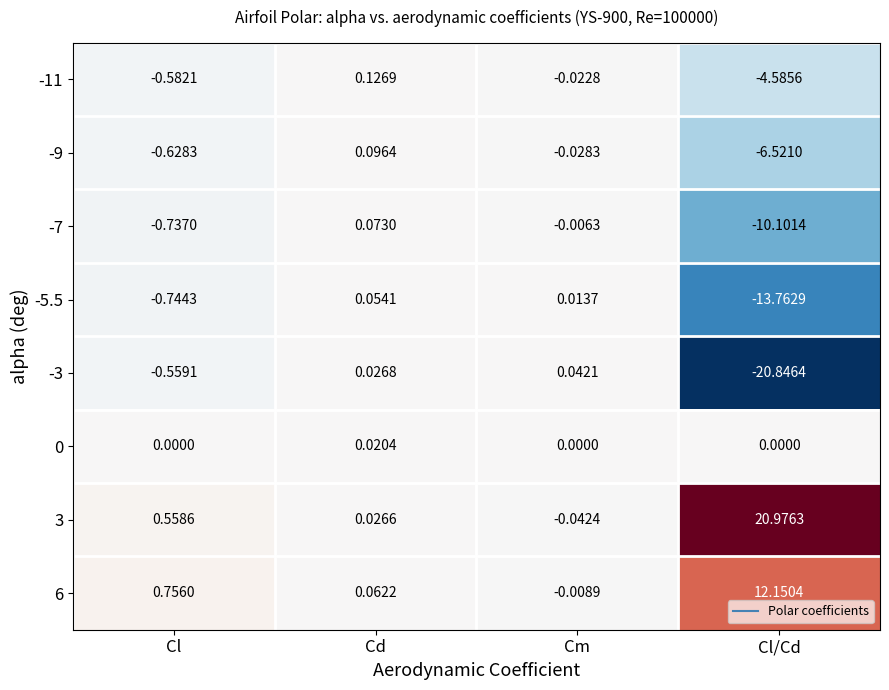

Which label corresponds to the largest value in the chart?

Cl/Cd